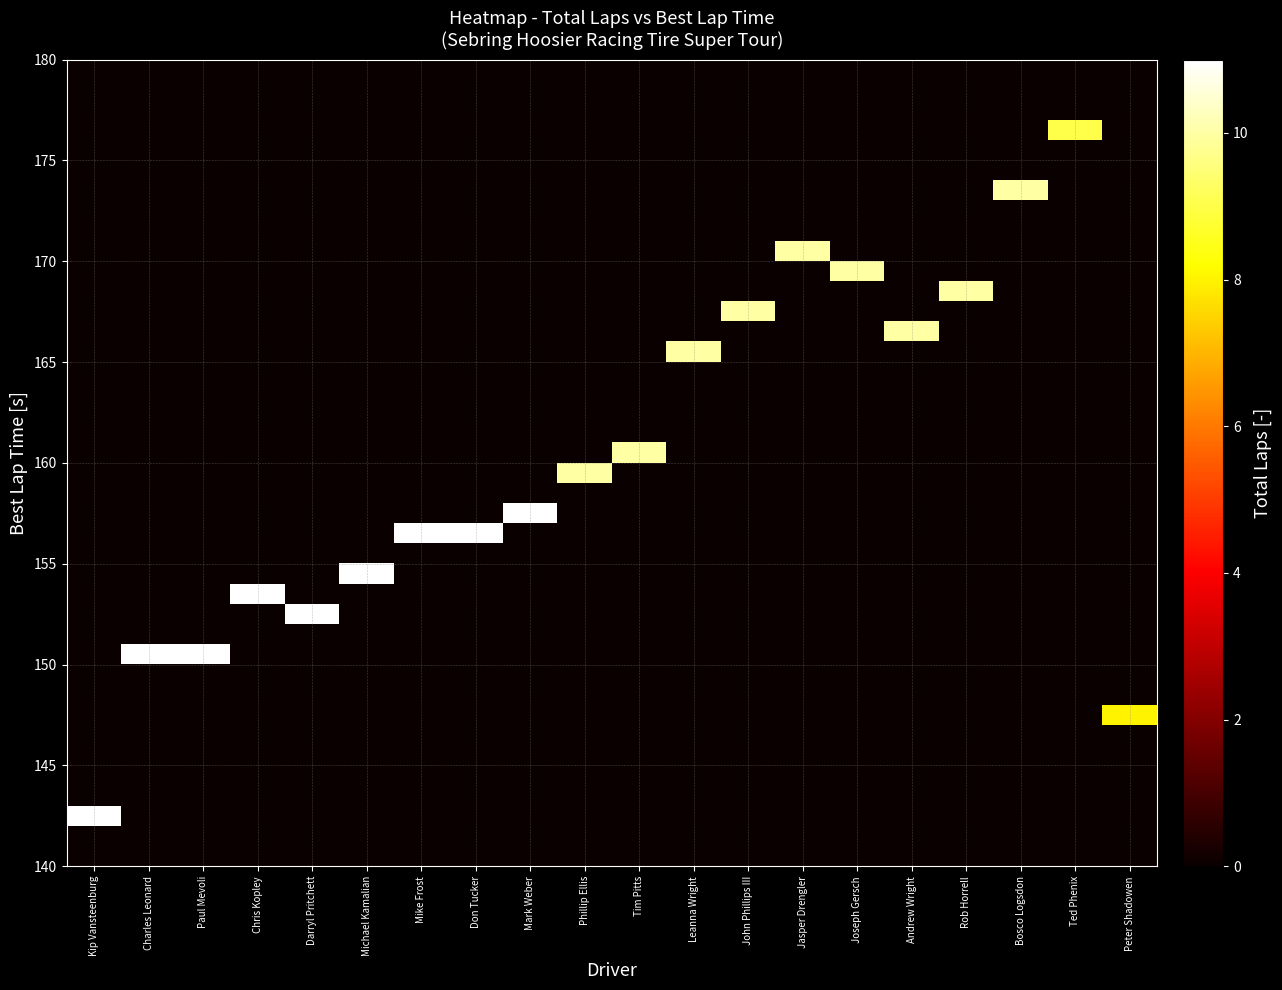

What is the total value across all series at Chris Kopley?

11